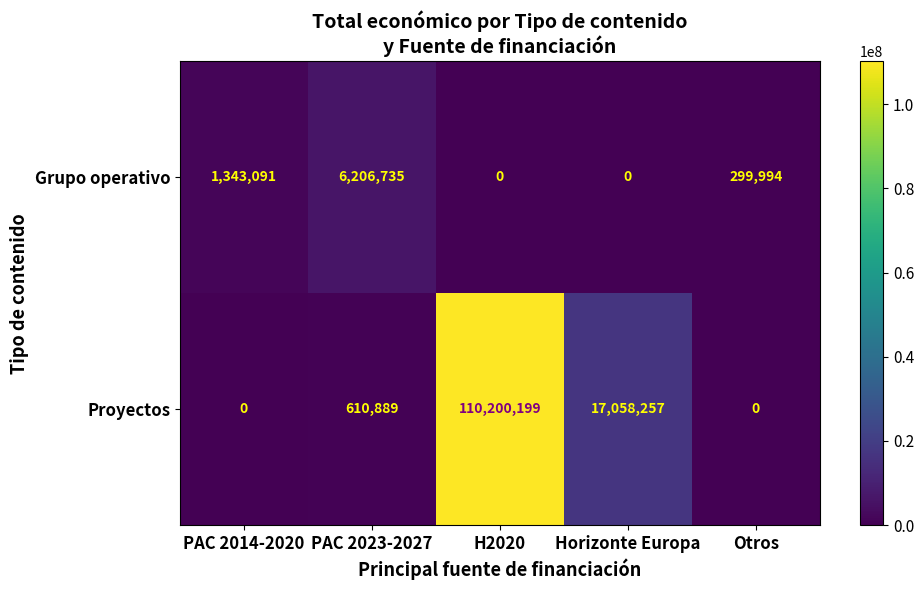

List the series in order of their overall mean, lowest first.

Grupo operativo, Proyectos